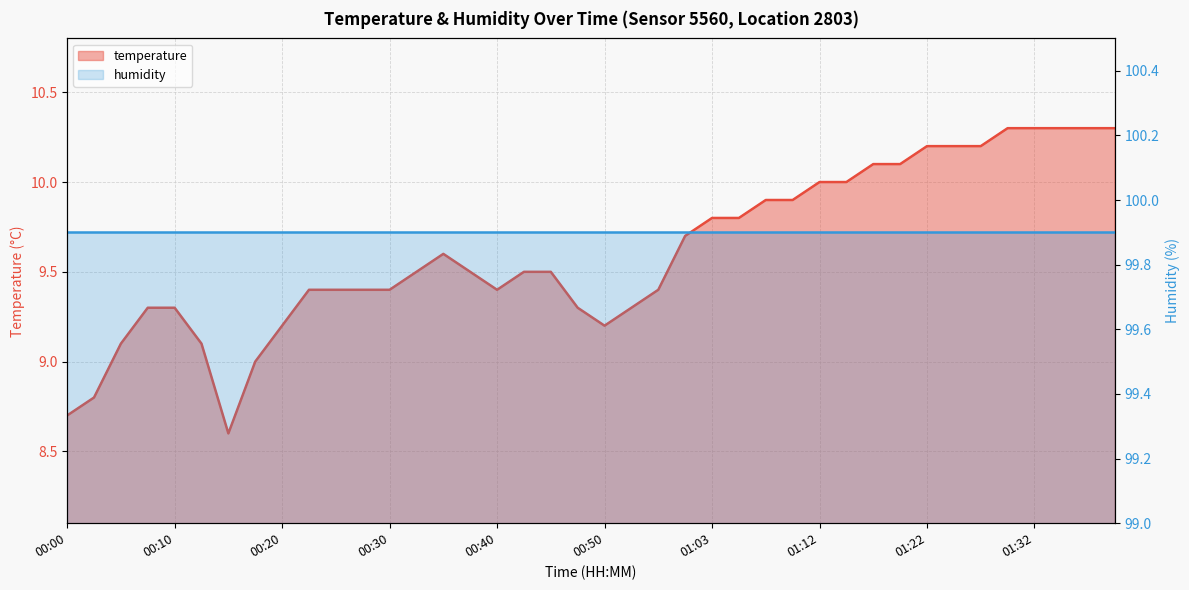

What is the label of the 24th point from the right?

00:40